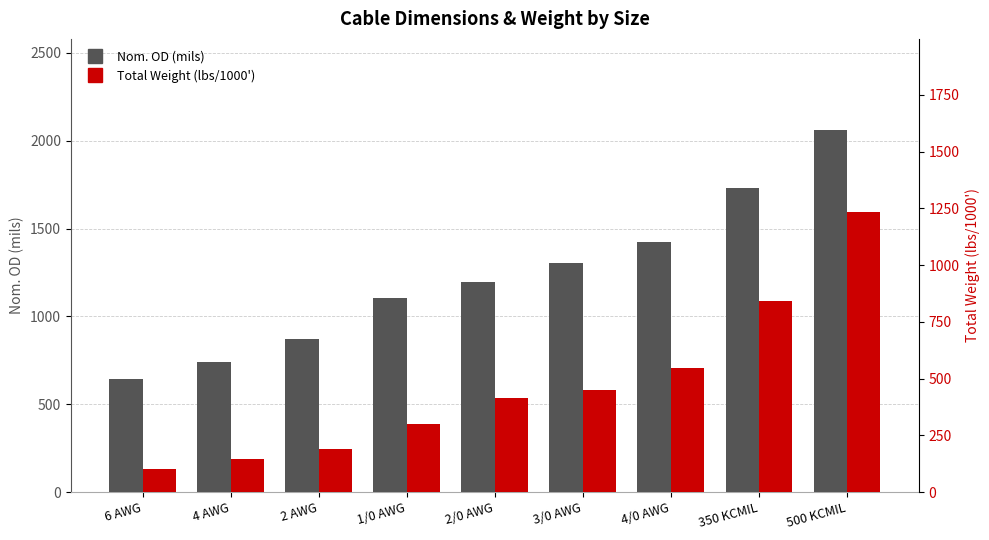

What is the difference between the second highest and second lowest values in the Total Weight (lbs/1000') series?

898